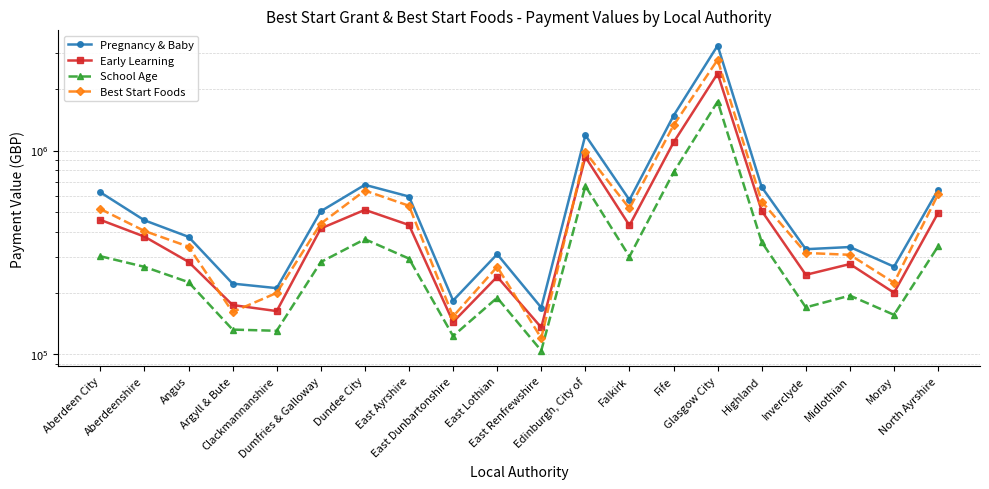

True or false: Pregnancy & Baby and School Age cross at least once.

False